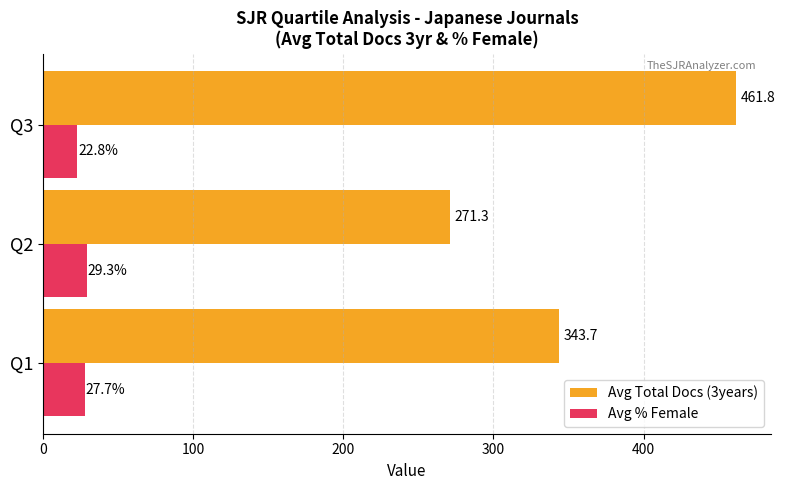

What is the smallest value displayed?

22.8